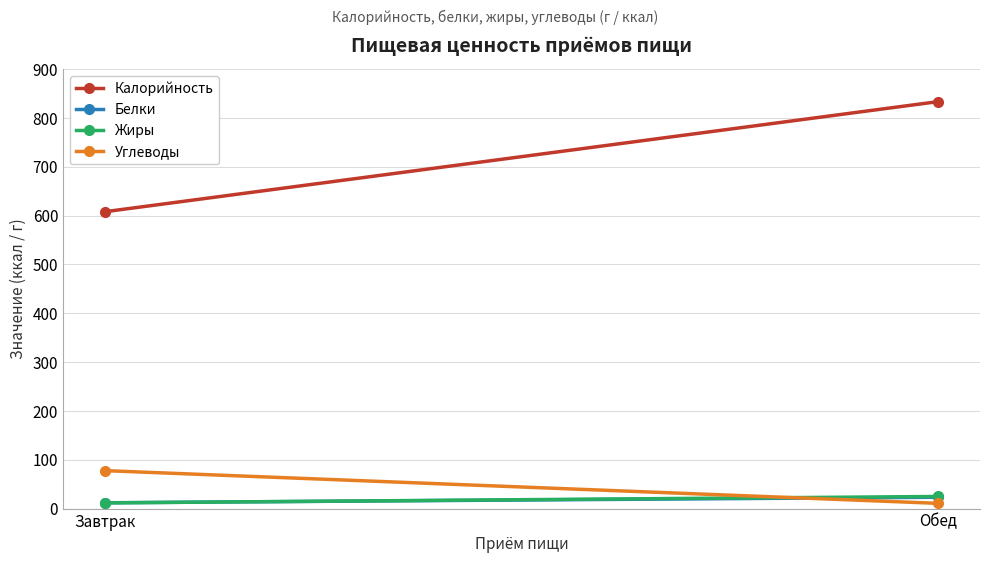

The value of Углеводы at Завтрак is 29.1. True or false?

False